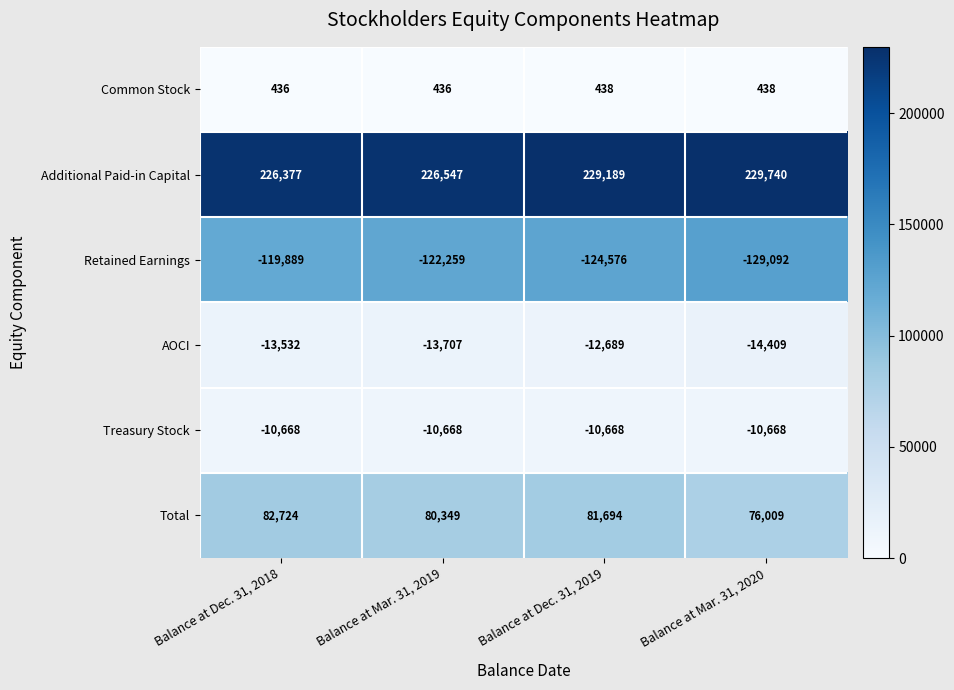

True or false: Additional Paid-in Capital has a value of 226547 at Balance at Mar. 31, 2019.

True